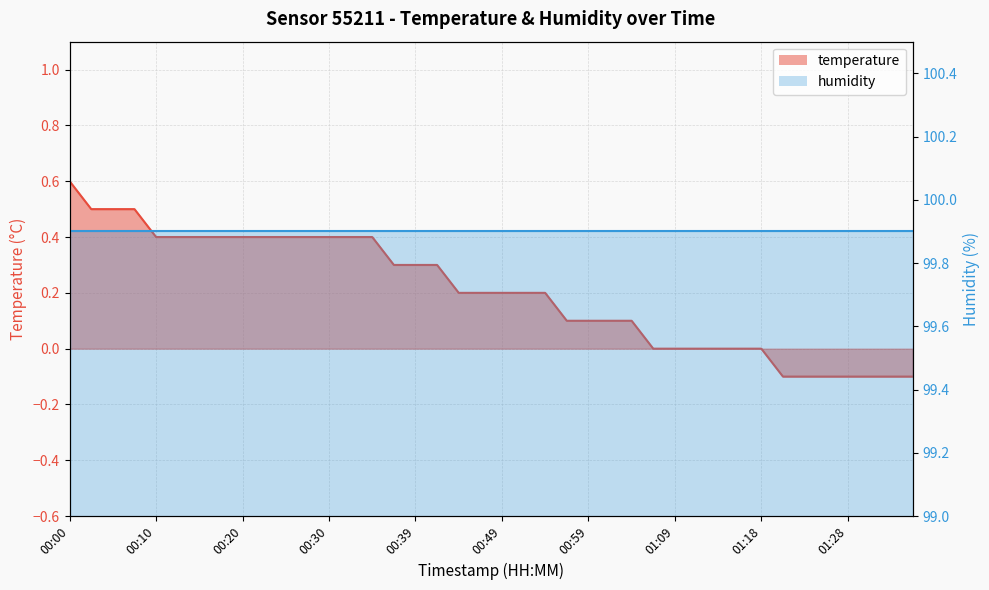

Rank the categories by value from lowest to highest.

01:21, 01:23, 01:26, 01:28, 01:31, 01:33, 01:36, 01:06, 01:09, 01:11, 01:14, 01:16, 01:18, 00:56, 00:59, 01:01, 01:04, 00:44, 00:47, 00:49, 00:52, 00:54, 00:37, 00:39, 00:42, 00:10, 00:13, 00:15, 00:17, 00:20, 00:22, 00:25, 00:27, 00:30, 00:32, 00:34, 00:03, 00:05, 00:08, 00:00